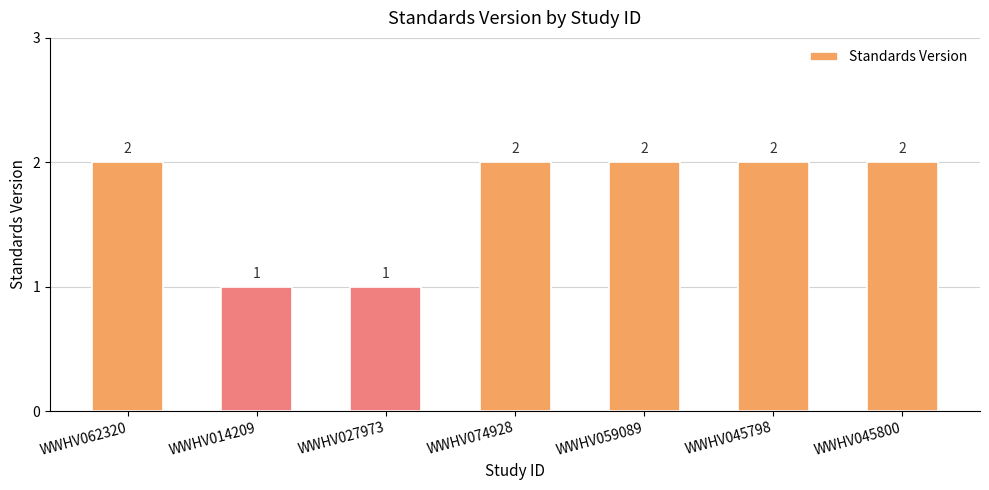

How many data points are less than 2?

2